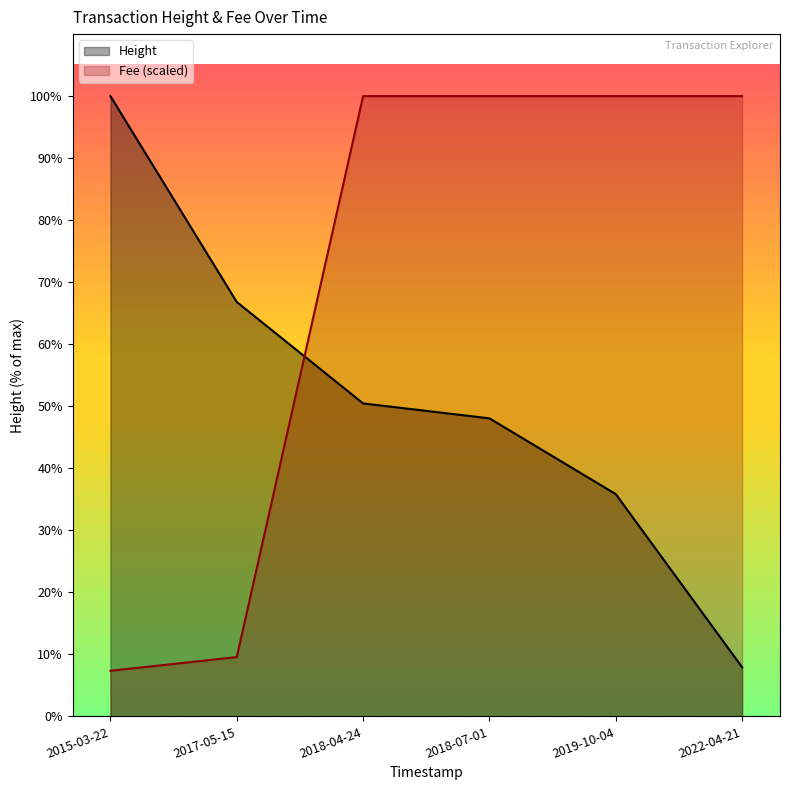

Which series has the widest spread of values?

Fee